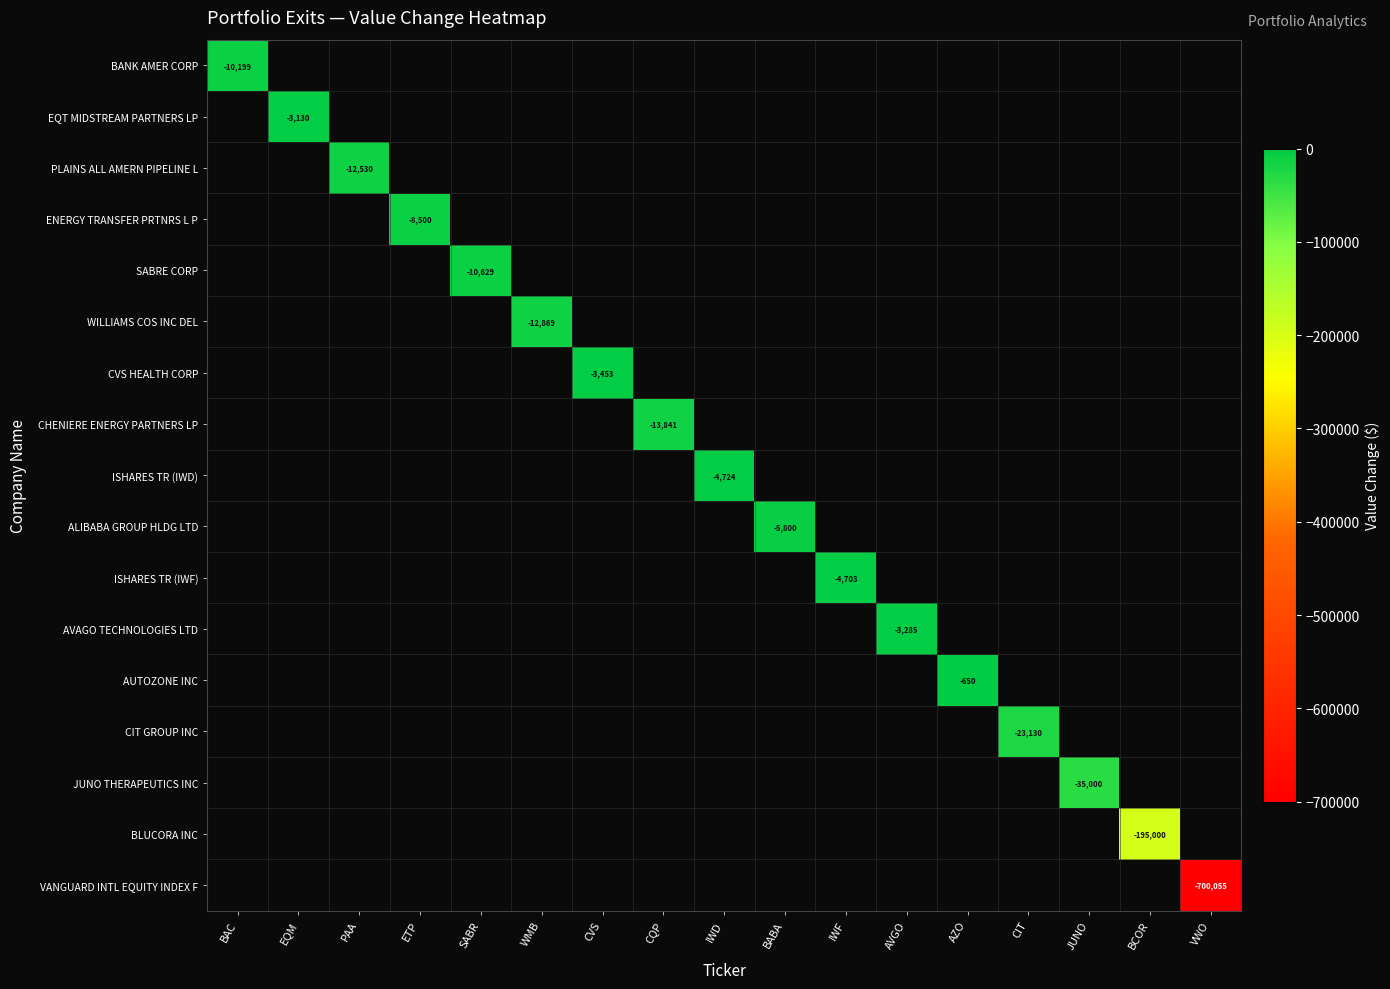

At which label does EQT MIDSTREAM PARTNERS LP reach its peak?

BAC